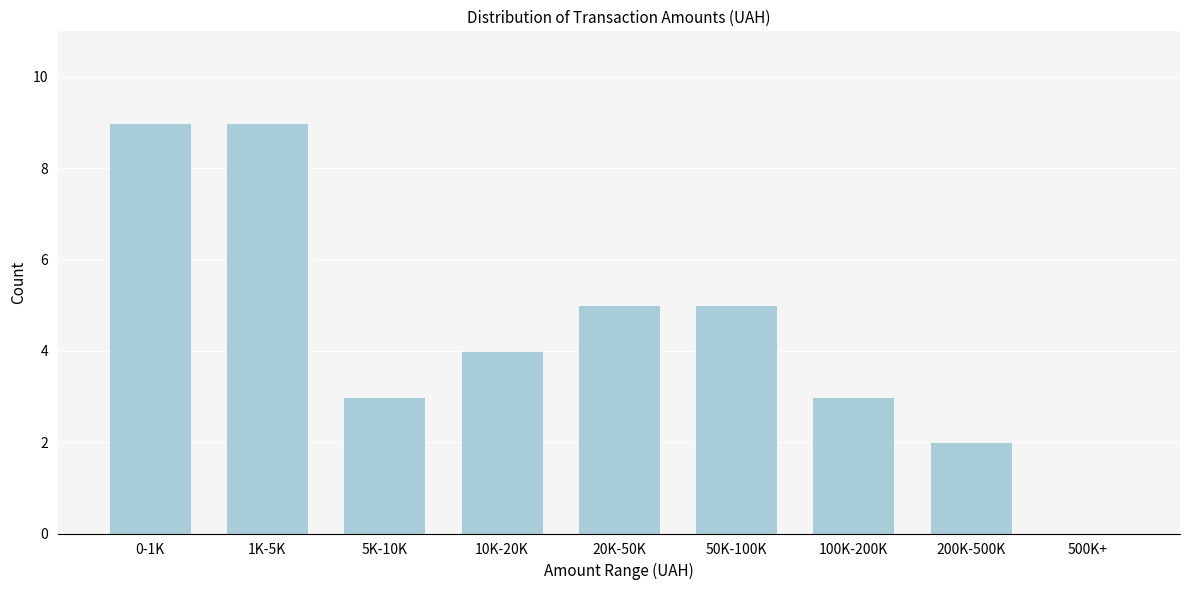

Reading right to left, what are all the values shown in this chart?

500K+=0	200K-500K=2	100K-200K=3	50K-100K=5	20K-50K=5	10K-20K=4	5K-10K=3	1K-5K=9	0-1K=9